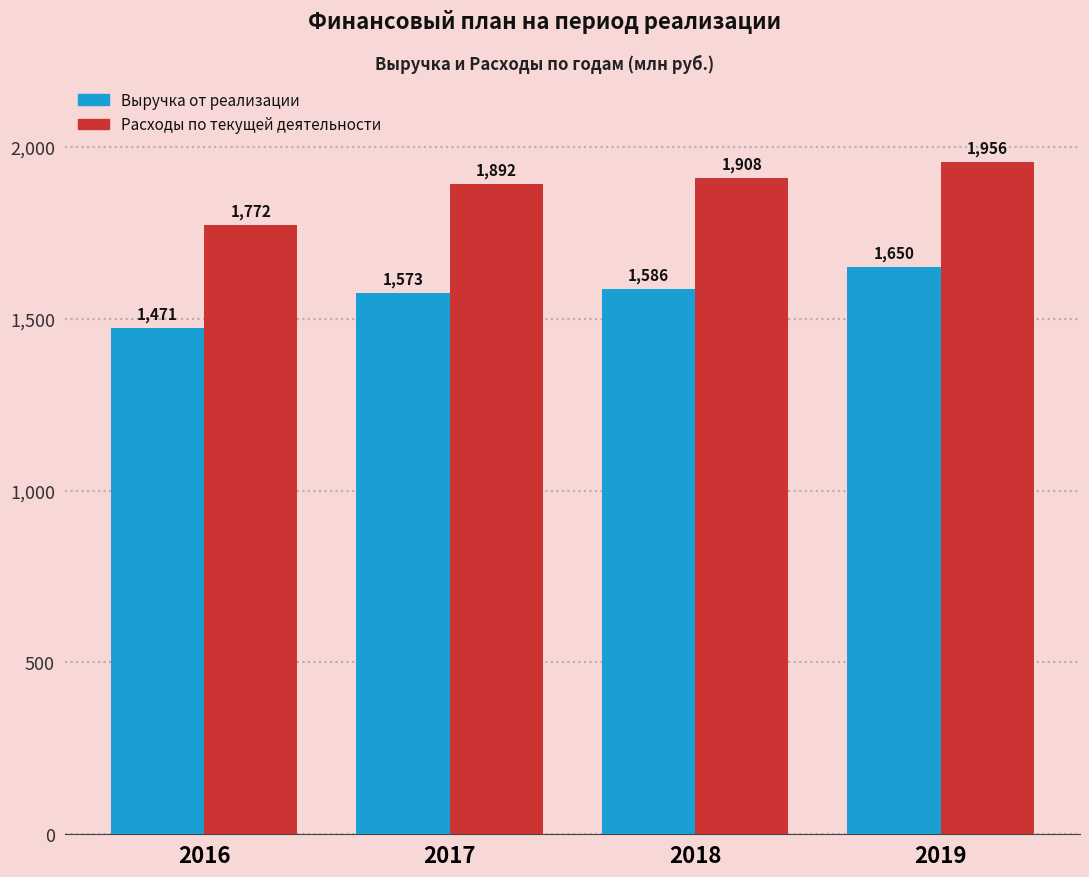

Which series has the largest range (max minus min)?

Расходы по текущей деятельности